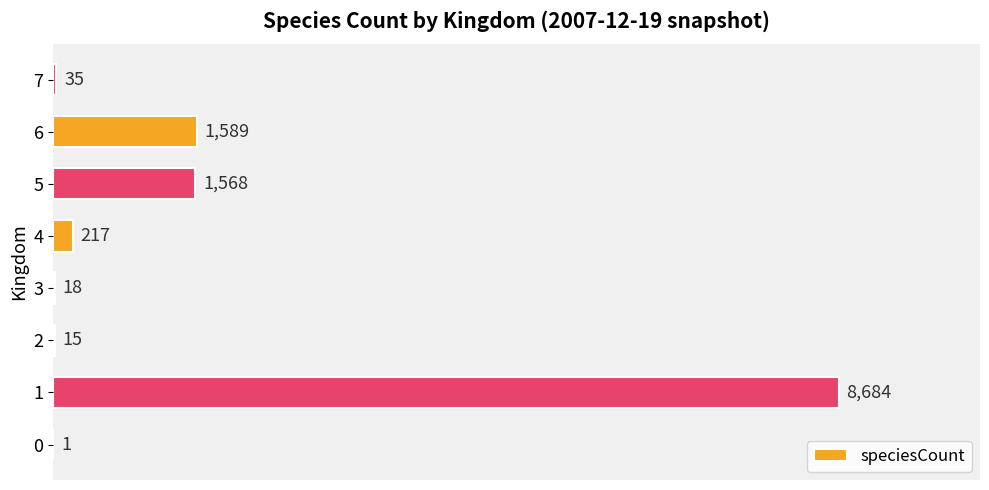

Reading bottom to top, what are all the values shown in this chart?

0=1	1=8684	2=15	3=18	4=217	5=1568	6=1589	7=35